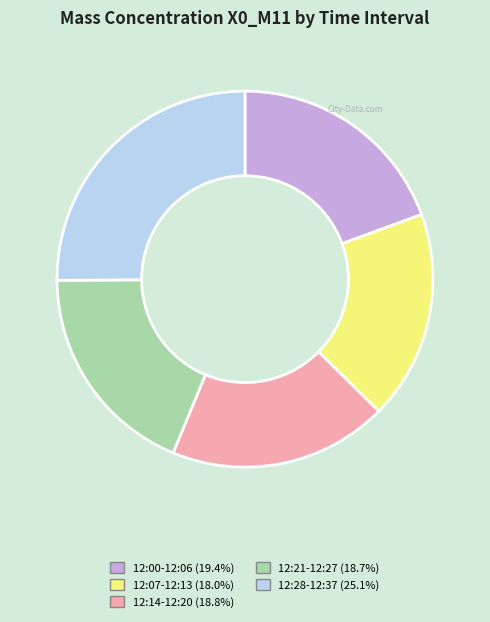

Is there a majority slice in this chart?

No